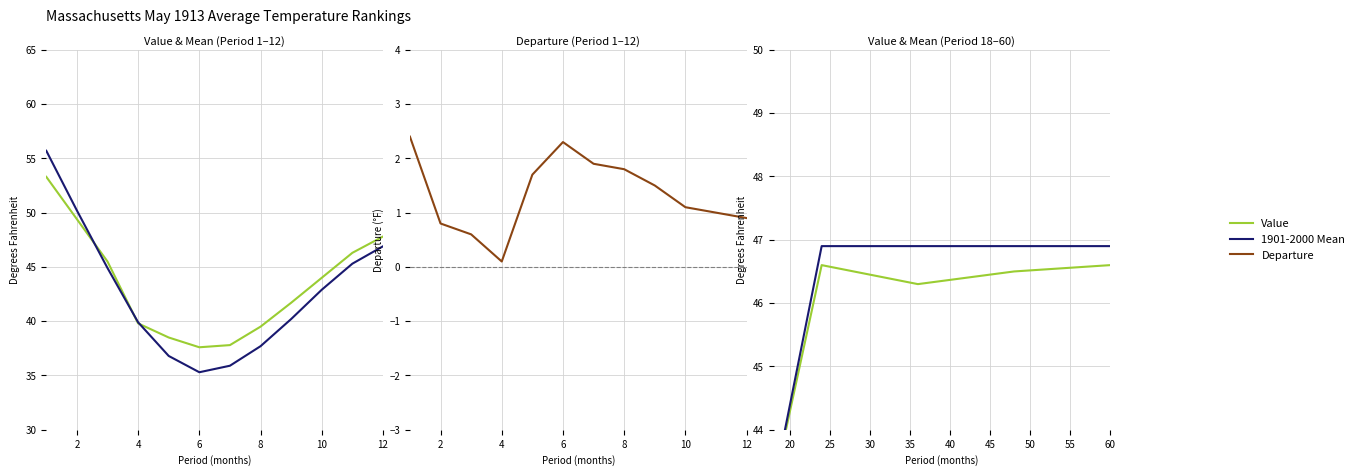

List the labels in order of 1901-2000 Mean value, largest first.

1, 2, 12, 24, 36, 48, 60, 11, 3, 18, 10, 9, 4, 8, 5, 7, 6